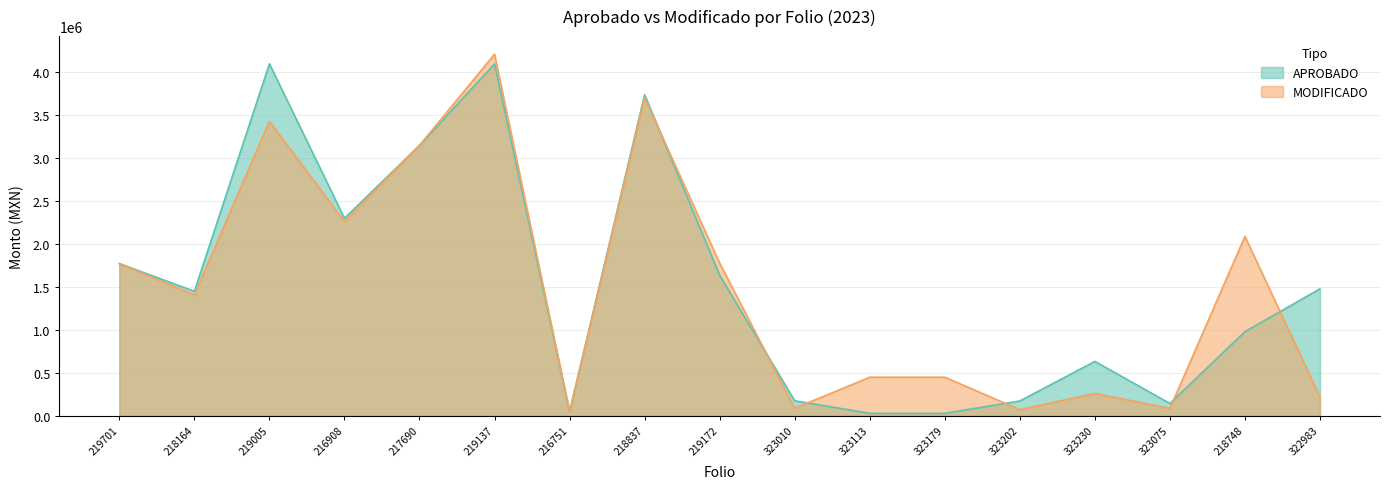

The APROBADO series shows 3150280.0 at 217690. True or false?

True